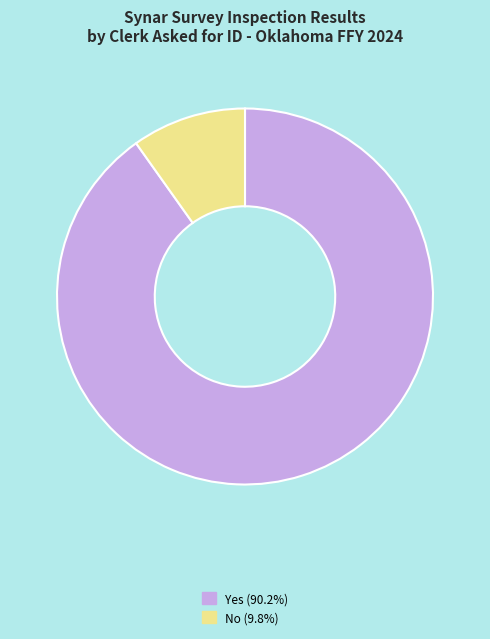

Is there a majority slice in this chart?

Yes